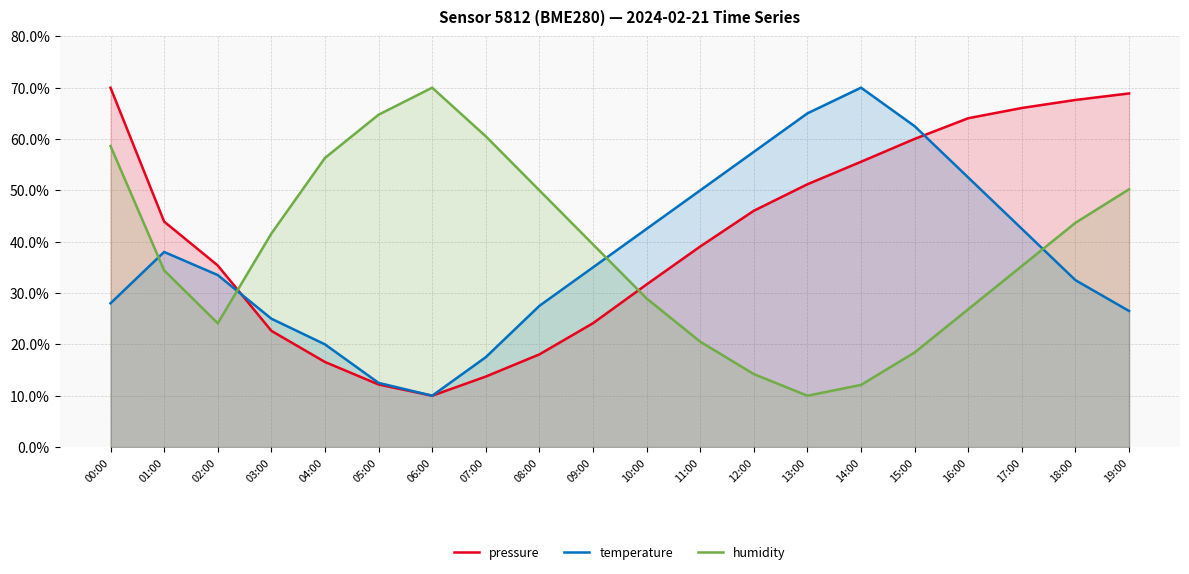

What is the value of the temperature point at the 2nd from the left?

38.0